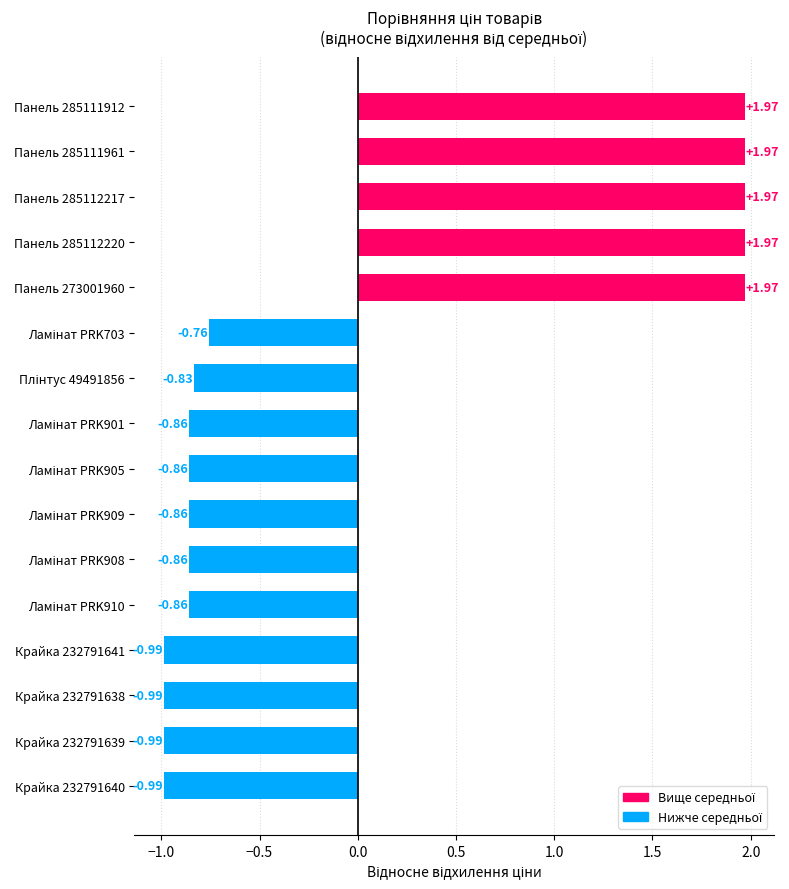

Between Панель 285111912 and Крайка 232791638, which is larger?

Панель 285111912